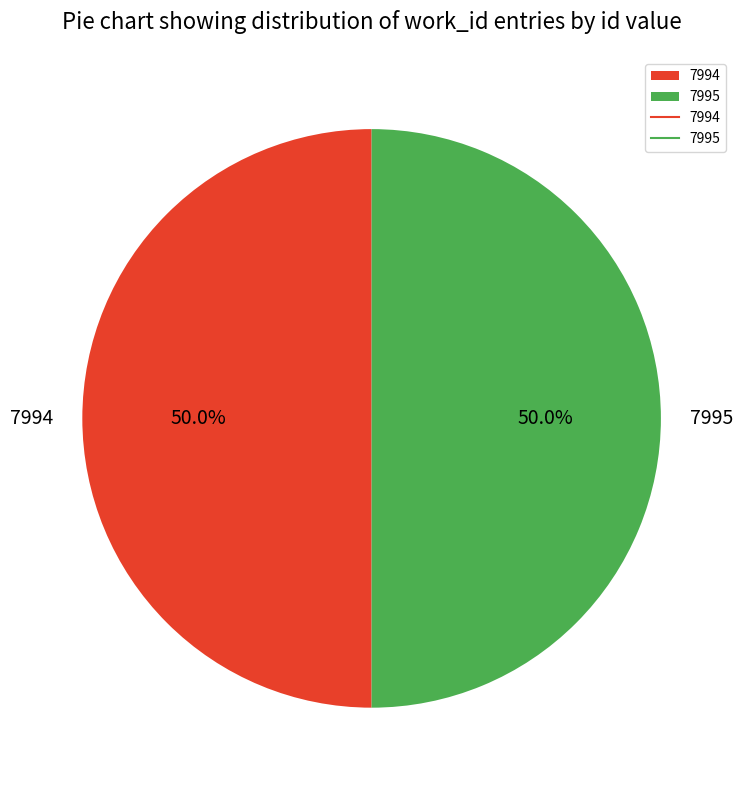

How much of the chart is everything except 7995?

50.0%